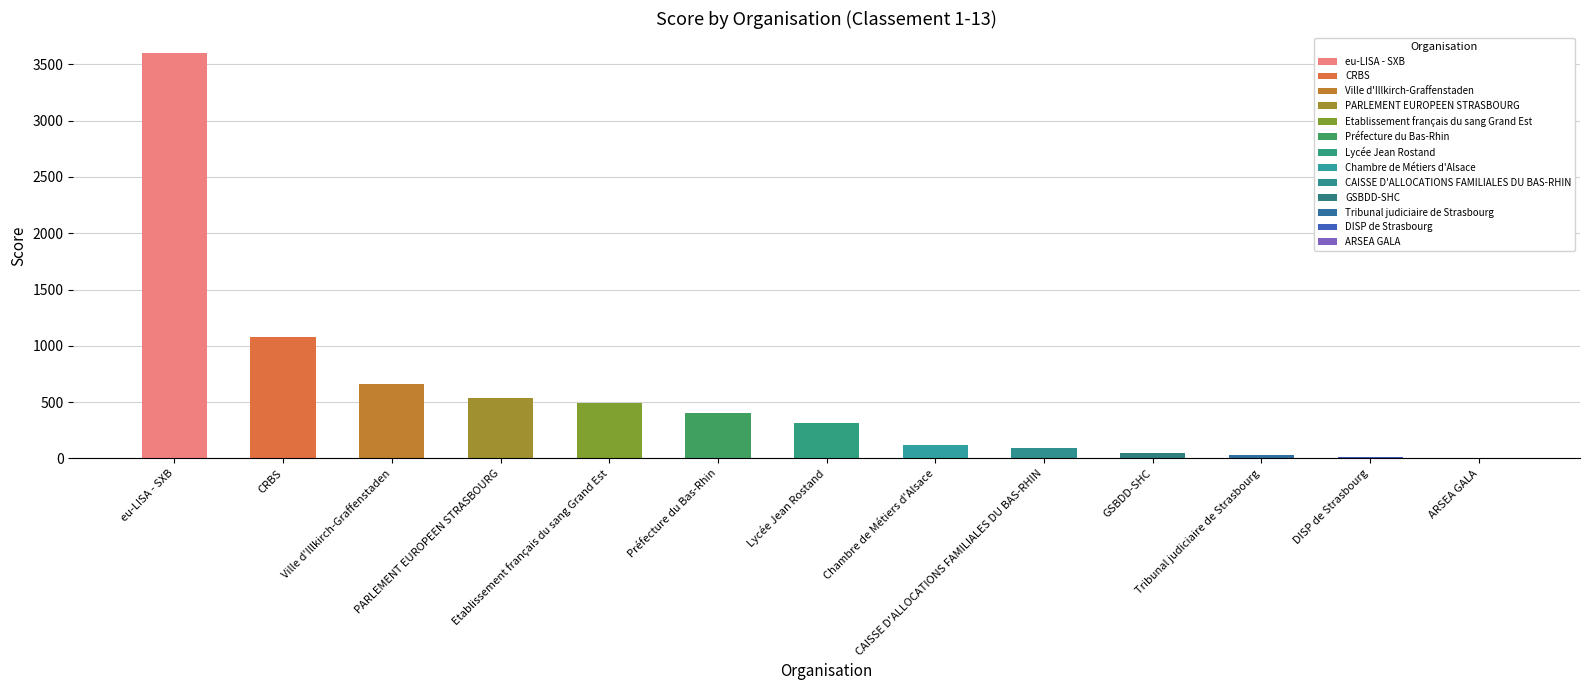

What is the ratio of the value at GSBDD-SHC to the value at CAISSE D'ALLOCATIONS FAMILIALES DU BAS-RHIN?

0.5